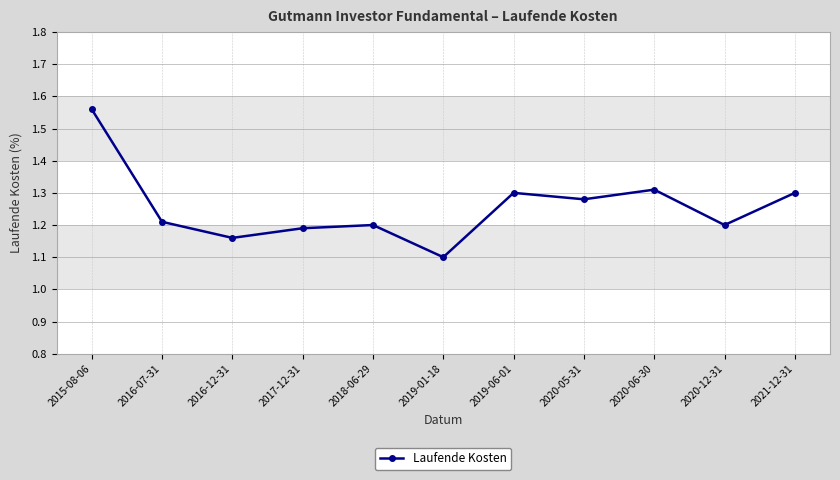

How many interior local valleys (lower than both neighbors) does the data have?

4